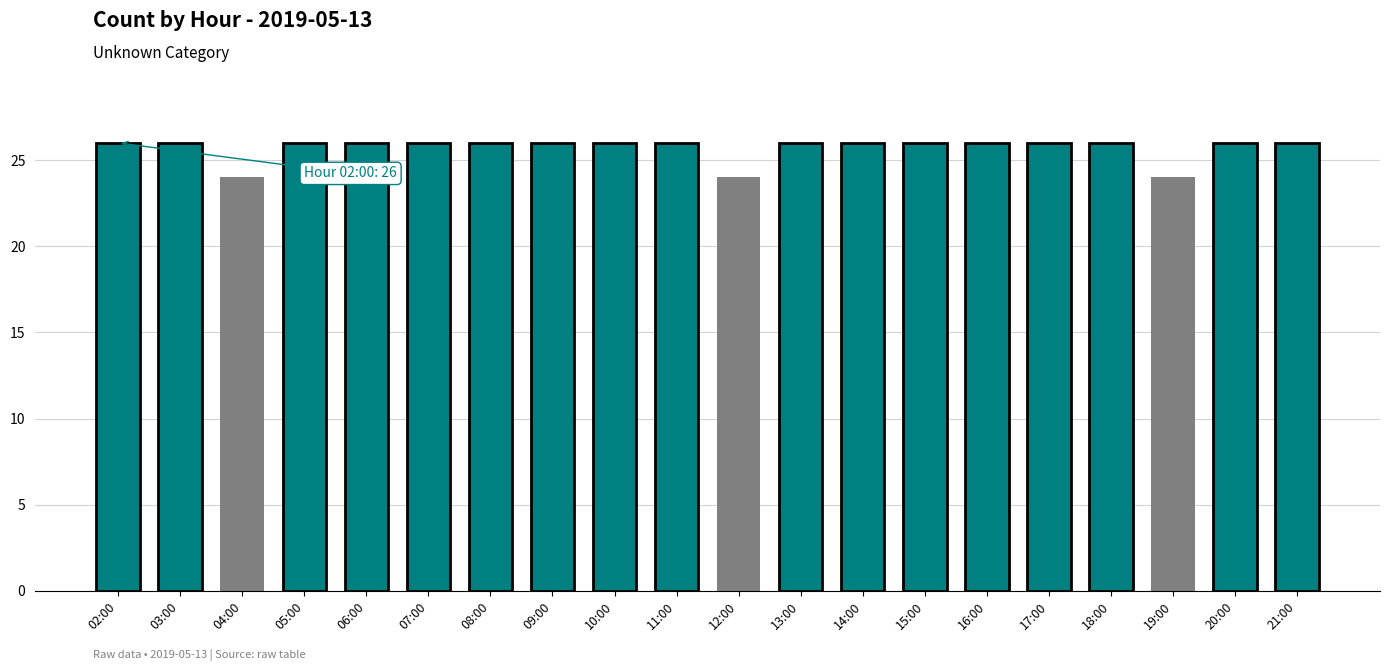

The chart shows a value of 35 at 11:00. True or false?

False